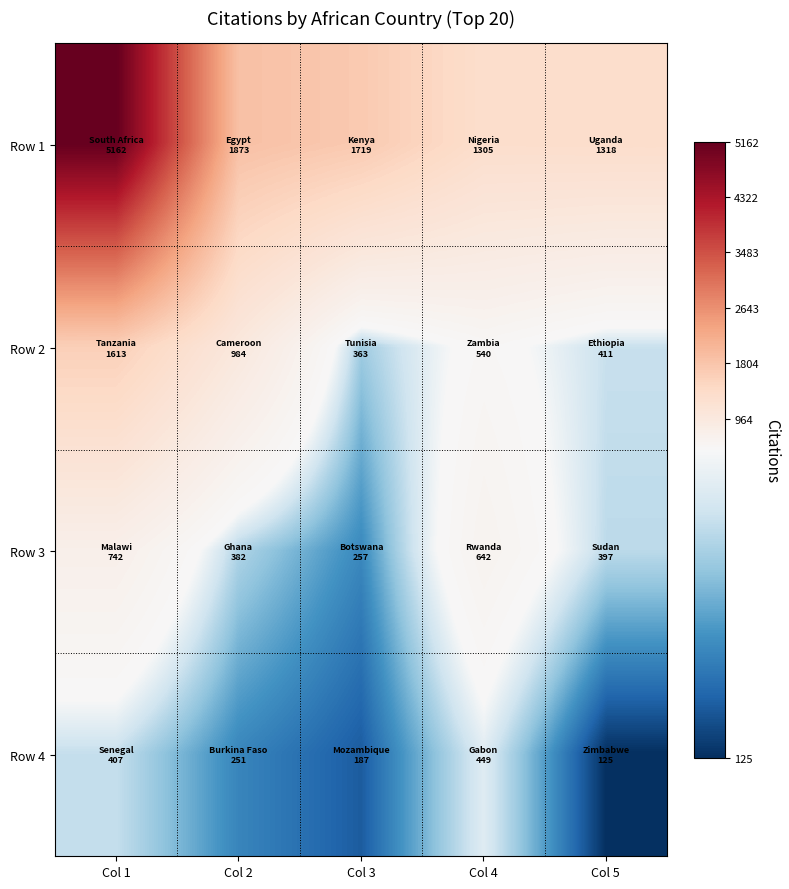

Between Col 2 and Col 5, which is larger?

Col 2